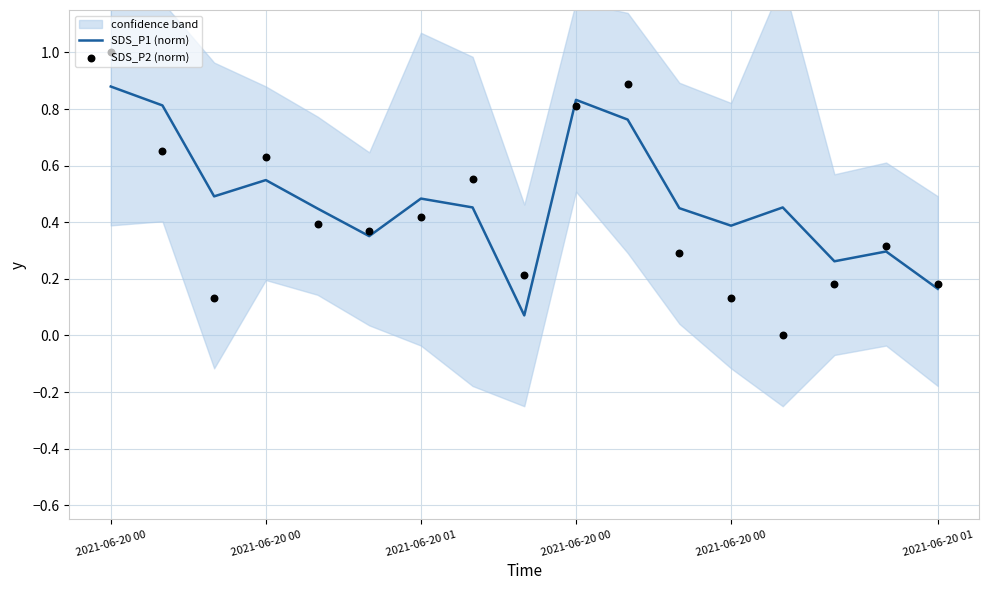

Which series has the largest Y range (max minus min)?

SDS_P2 (norm)